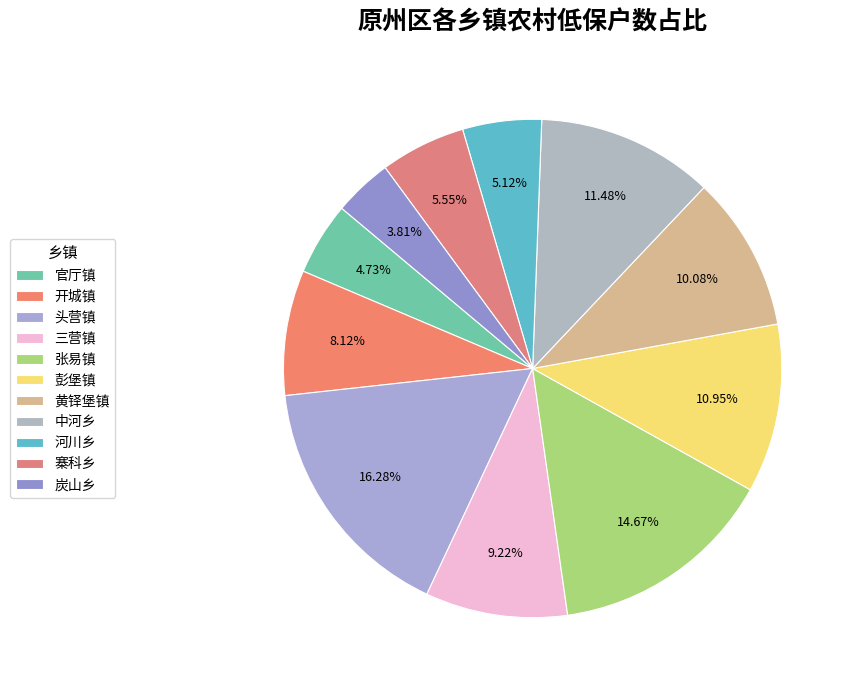

True or false: 彭堡镇 accounts for 11% of the total.

True